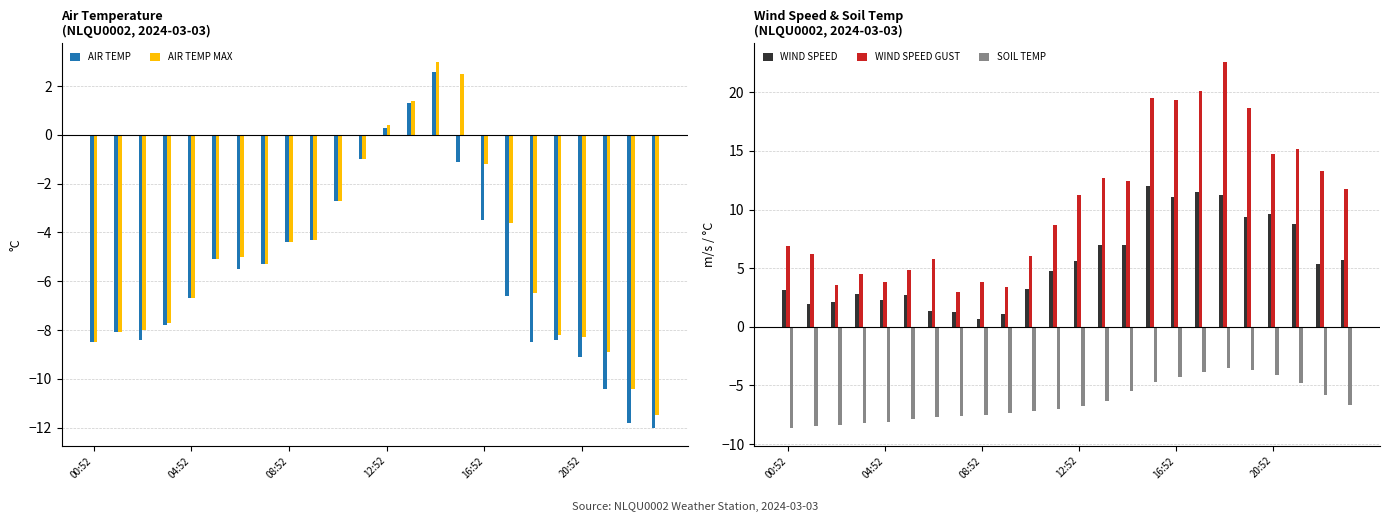

What is the average value of the SOIL TEMP series?

-6.4